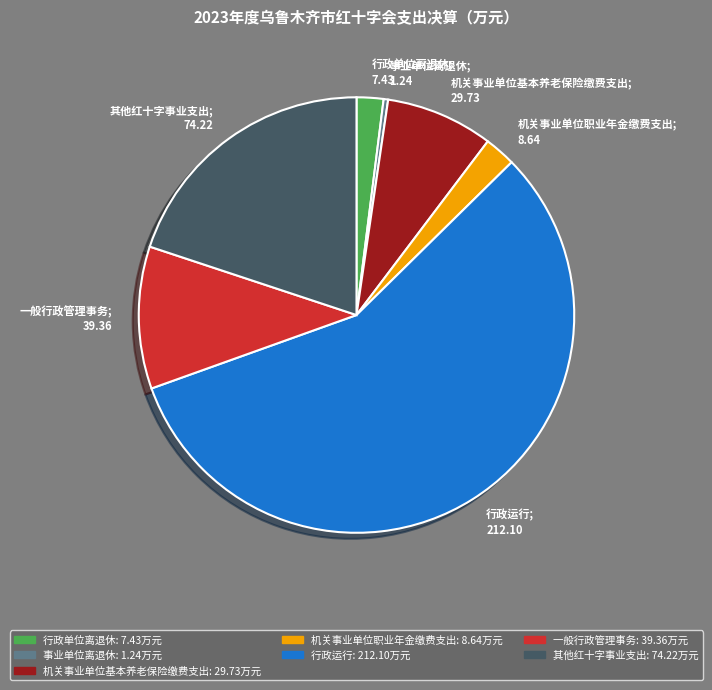

Which category has the biggest portion of the pie?

行政运行